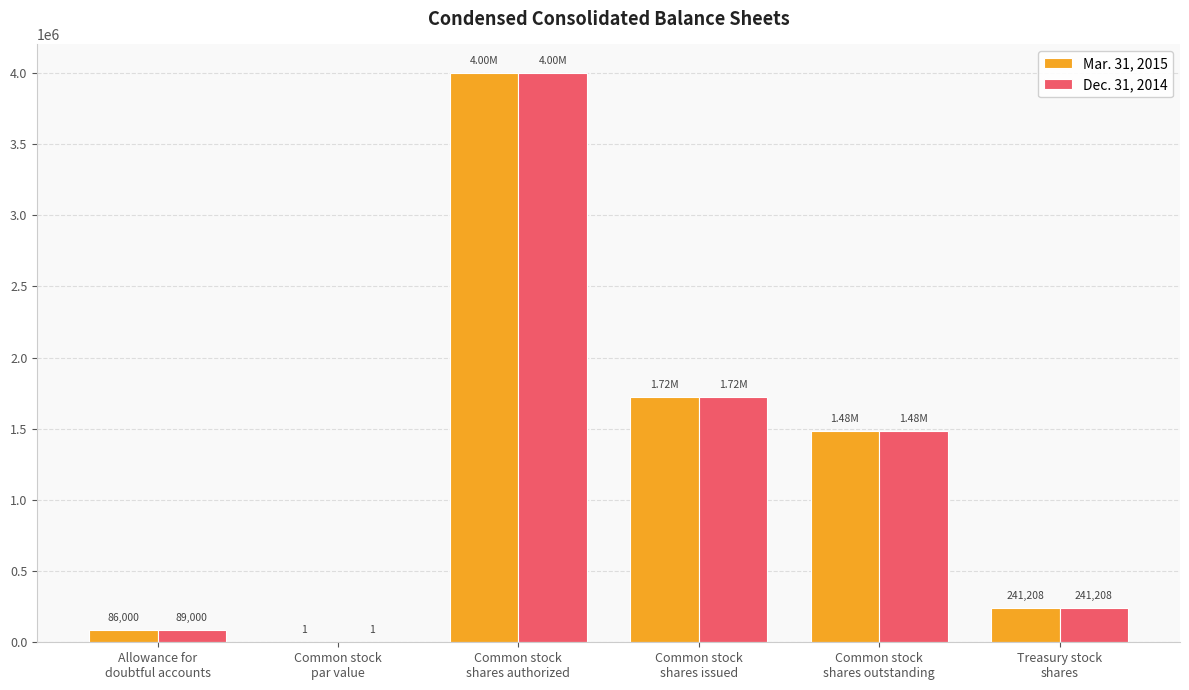

Reading right to left, list all the values displayed in this chart.

Mar. 31, 2015: Treasury stock
shares=241208	Common stock
shares outstanding=1482680	Common stock
shares issued=1723888	Common stock
shares authorized=4000000	Common stock
par value=1	Allowance for
doubtful accounts=86000
Dec. 31, 2014: Treasury stock
shares=241208	Common stock
shares outstanding=1482680	Common stock
shares issued=1723888	Common stock
shares authorized=4000000	Common stock
par value=1	Allowance for
doubtful accounts=89000